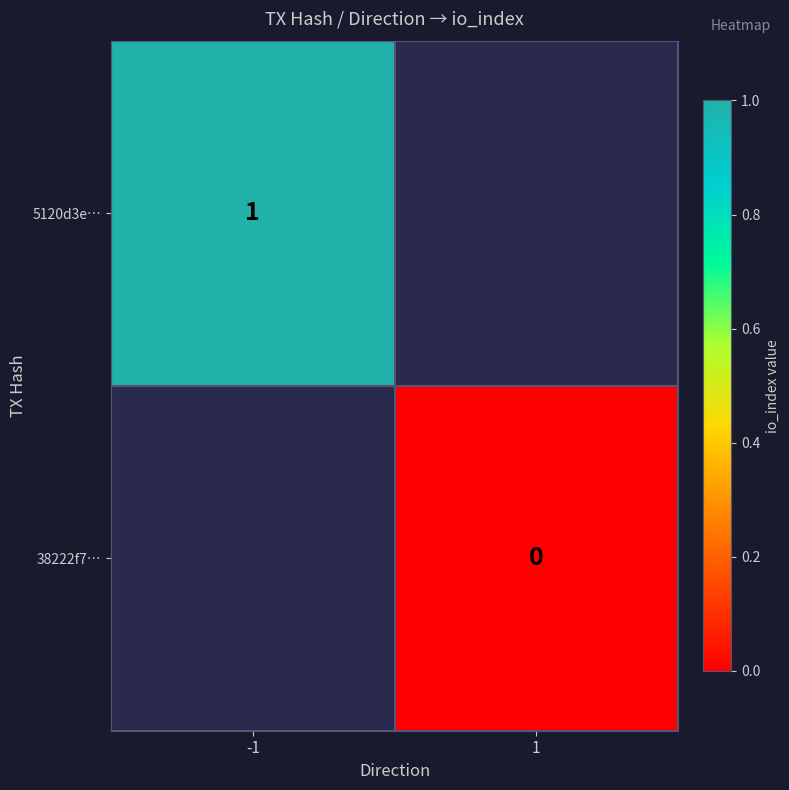

Which has a higher value, 1 or -1?

-1